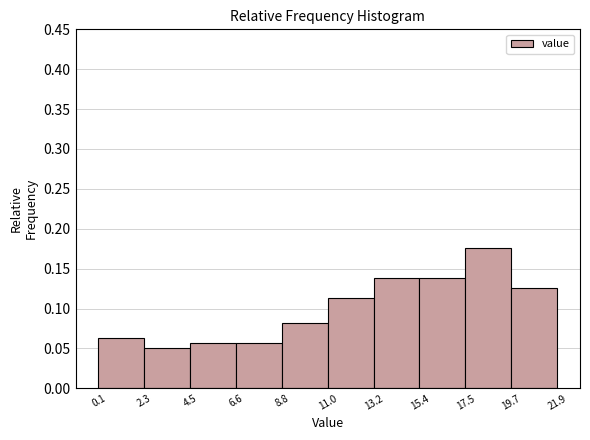

What is the height of the bar covering 0.1 to 2.3 on the x-axis? The values are not printed on the chart, so give them approximately, as read against the axis.

0.065